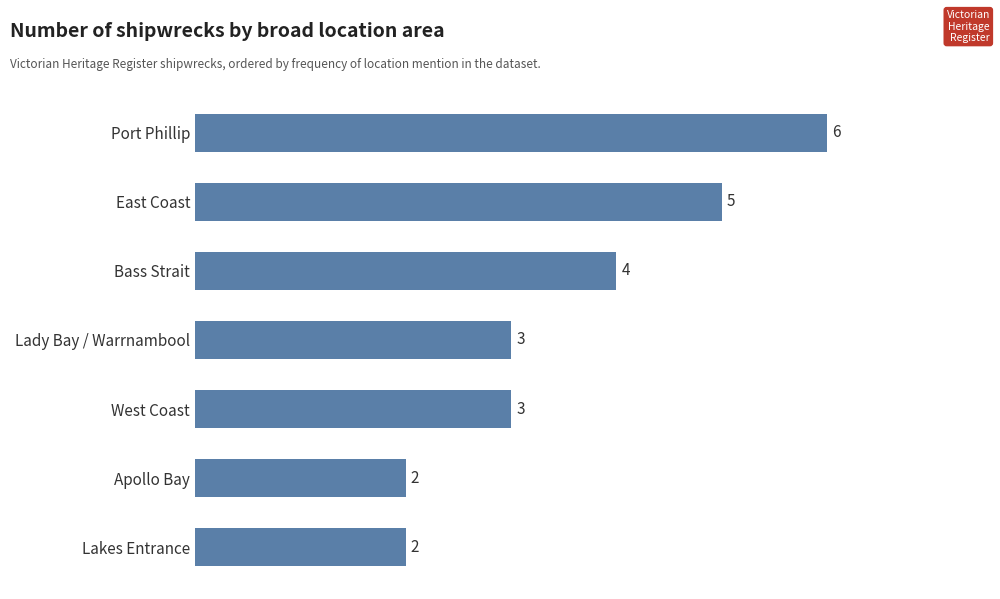

Where is the data nearest to the value 4?

Bass Strait